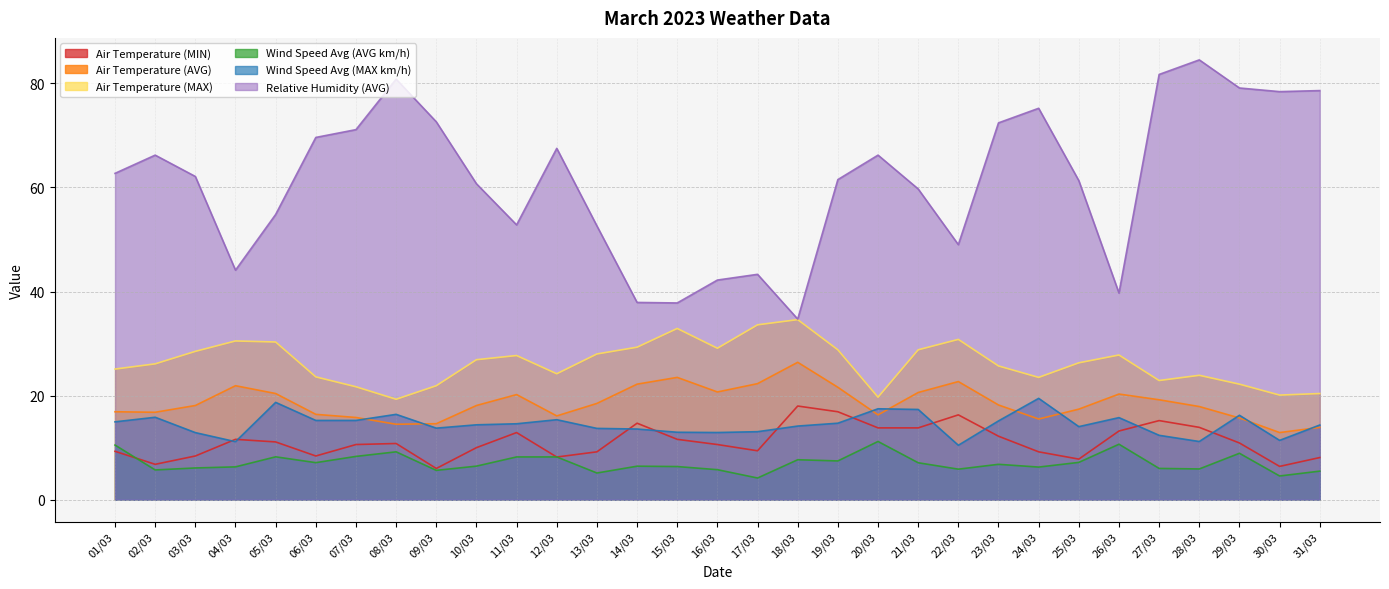

What is the average value of the Wind Speed Avg (AVG km/h) series?

7.1